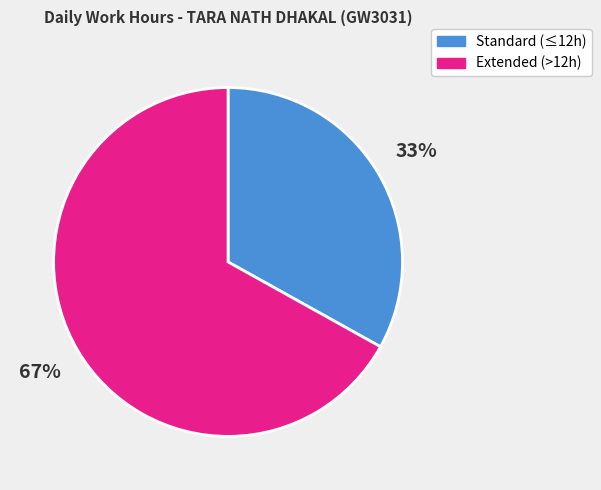

To the nearest percent, what is the average slice percentage?

50%